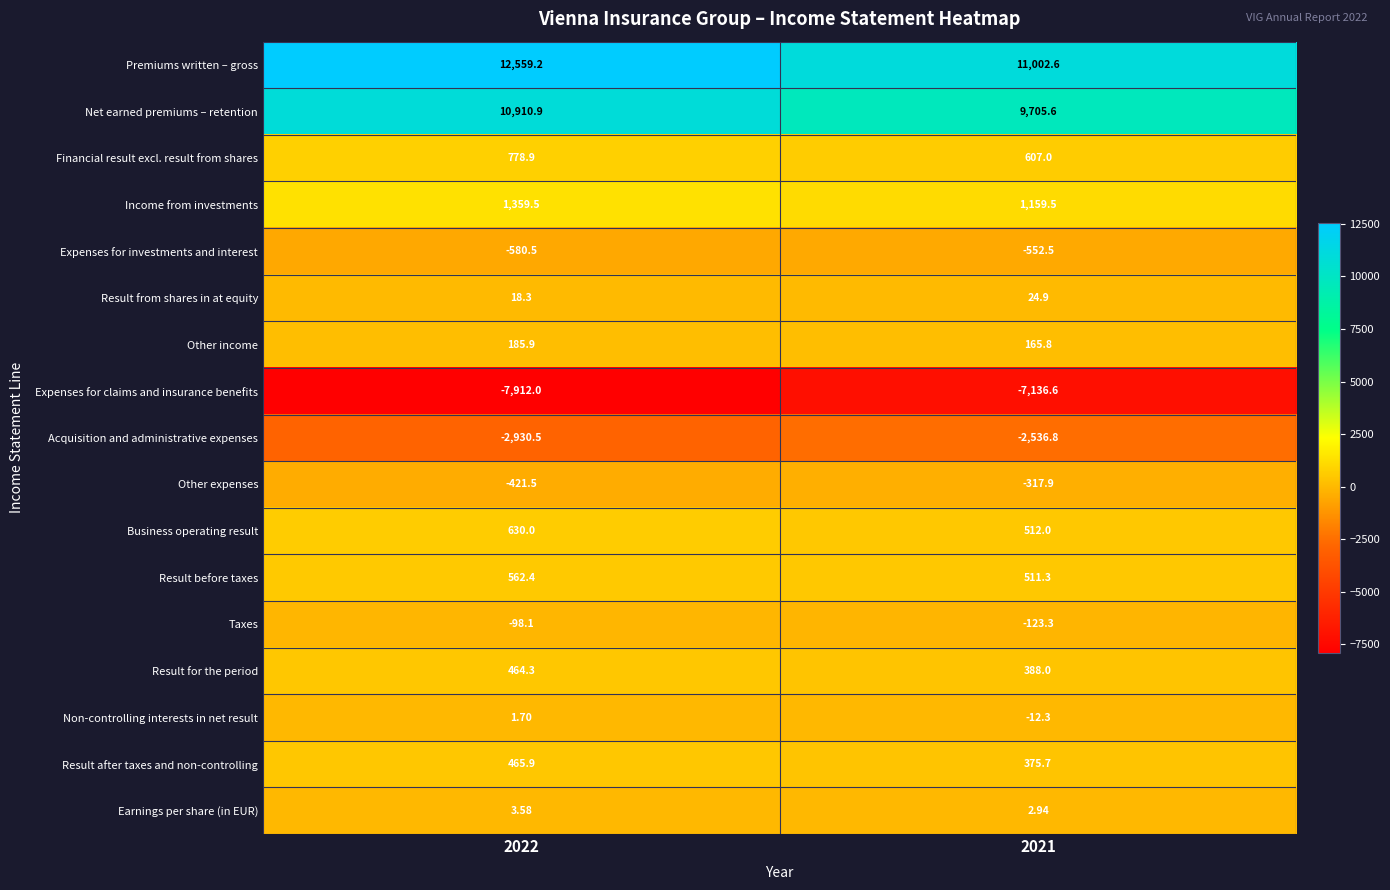

Which series has the largest total across all categories?

Premiums written – gross